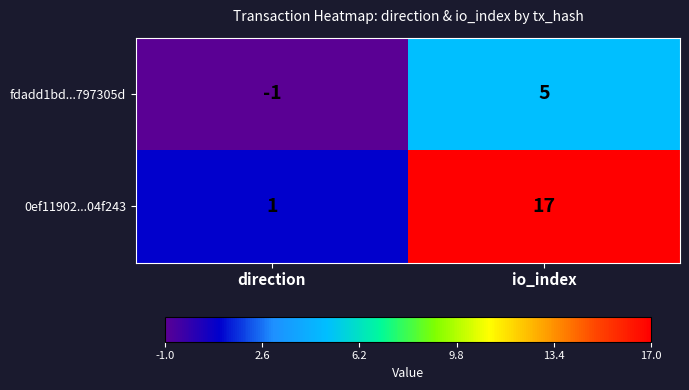

Which series has the largest range (max minus min)?

0ef11902...04f243